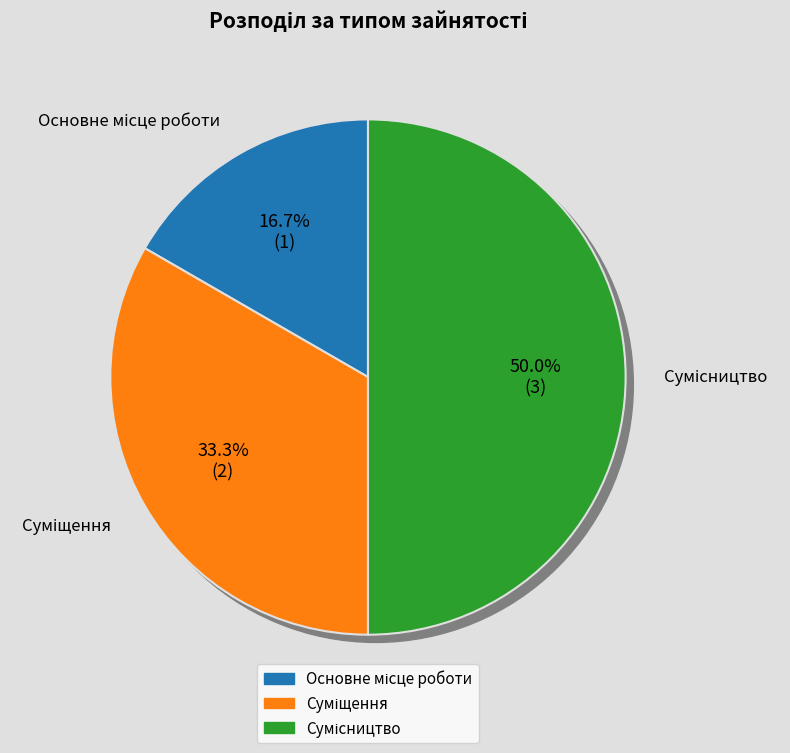

True or false: Основне місце роботи accounts for 28% of the total.

False